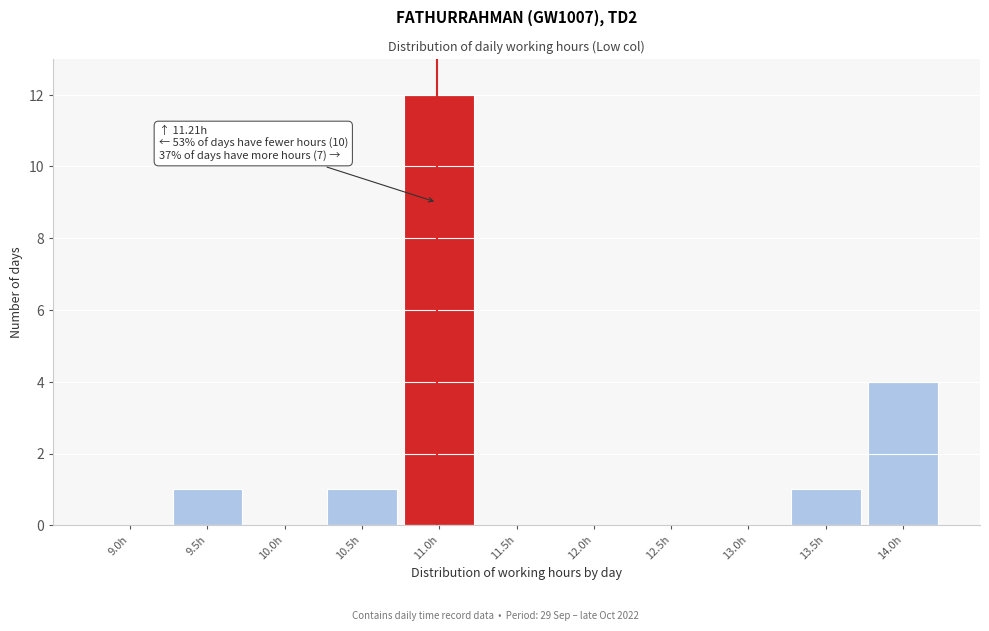

Reading left to right, list all the values displayed in this chart.

9.0h=0	9.5h=1	10.0h=0	10.5h=1	11.0h=12	11.5h=0	12.0h=0	12.5h=0	13.0h=0	13.5h=1	14.0h=4